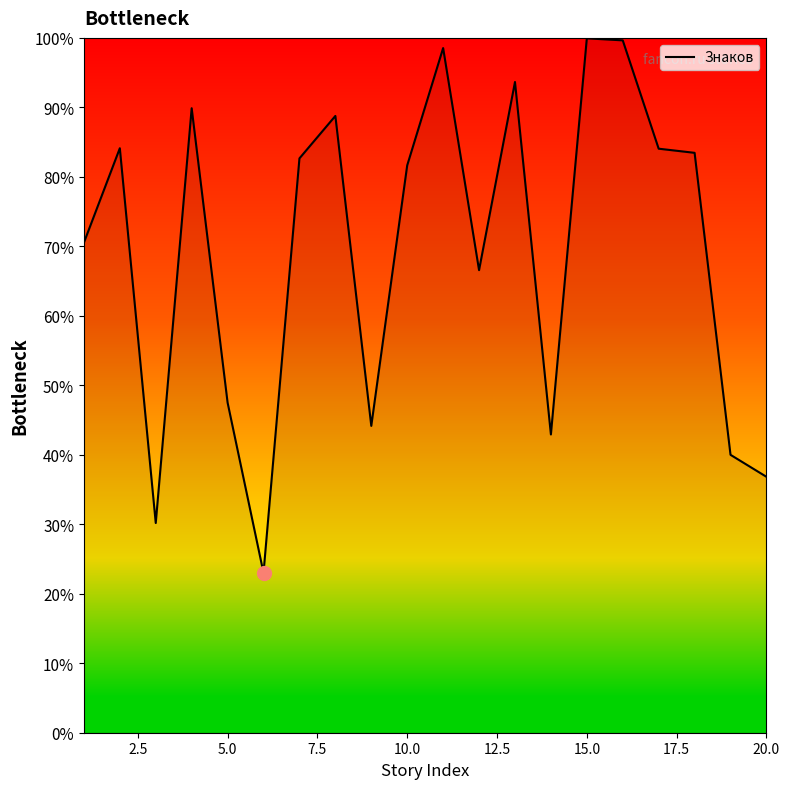

What is the greatest value displayed?

99.9